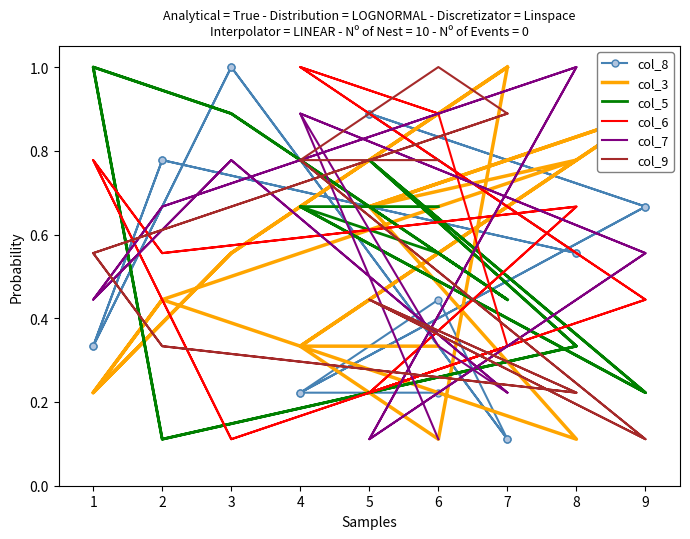

Which series has the widest spread of values?

col_8